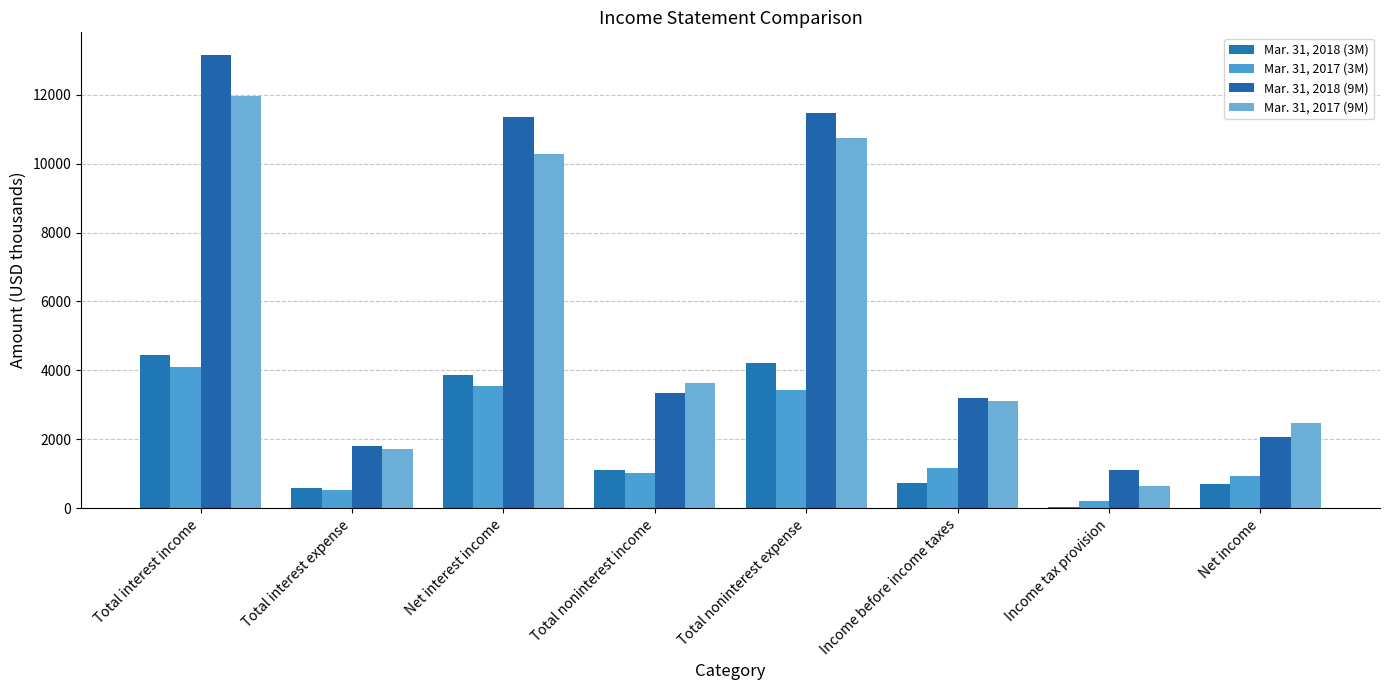

How many groups of bars are there?

8